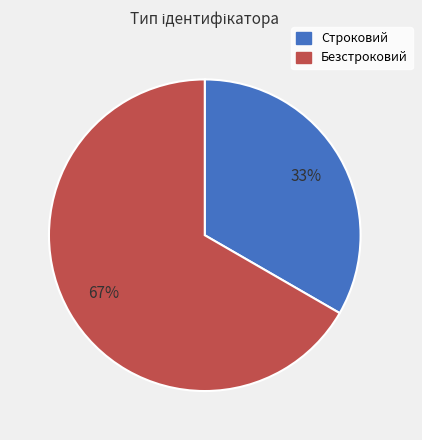

Count the number of slices in the pie.

2